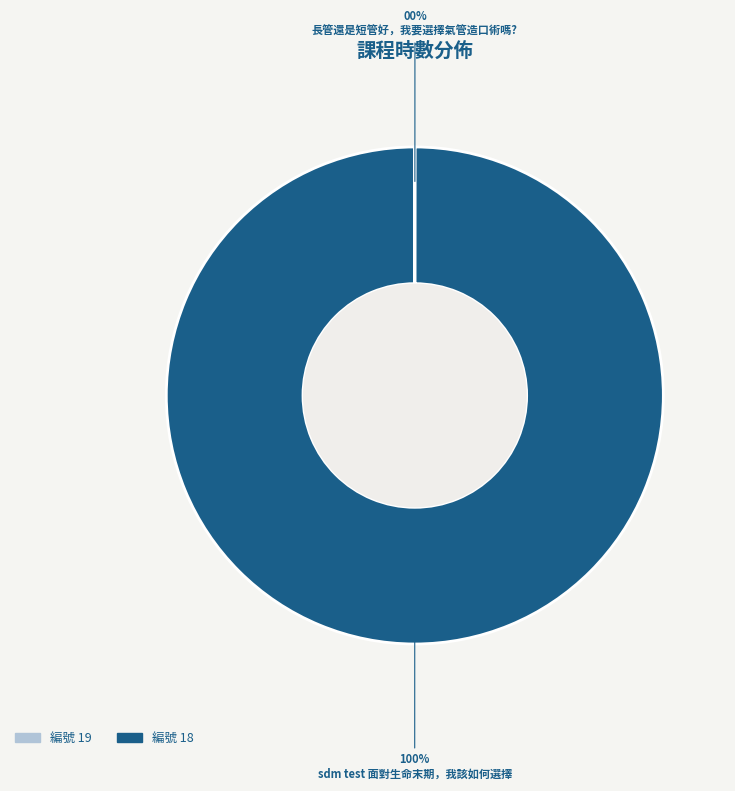

To the nearest percent, what is the difference between the largest and smallest slice percentages?

100%